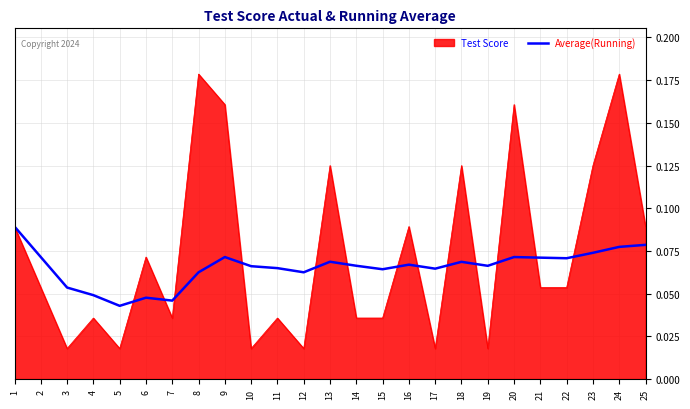

Which series has the largest range (max minus min)?

Test Score